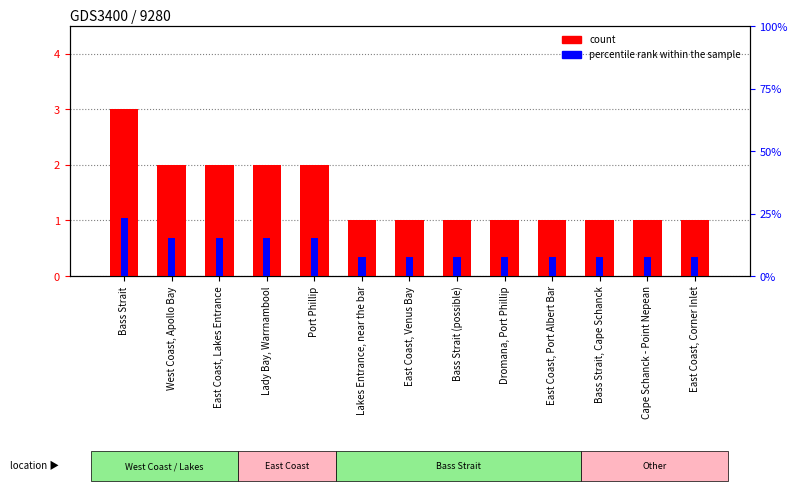

List the series in order of their overall mean, highest first.

percentile rank within the sample, count